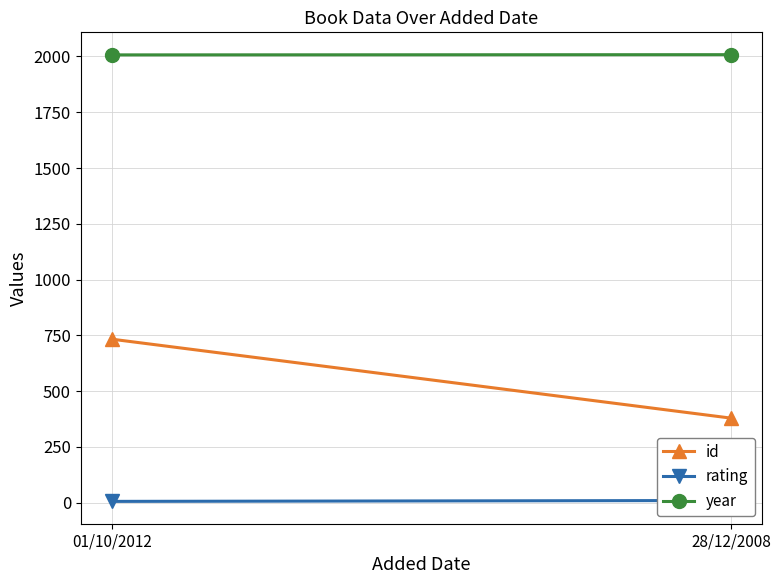

What is the difference between the id values at 01/10/2012 and 28/12/2008?

354